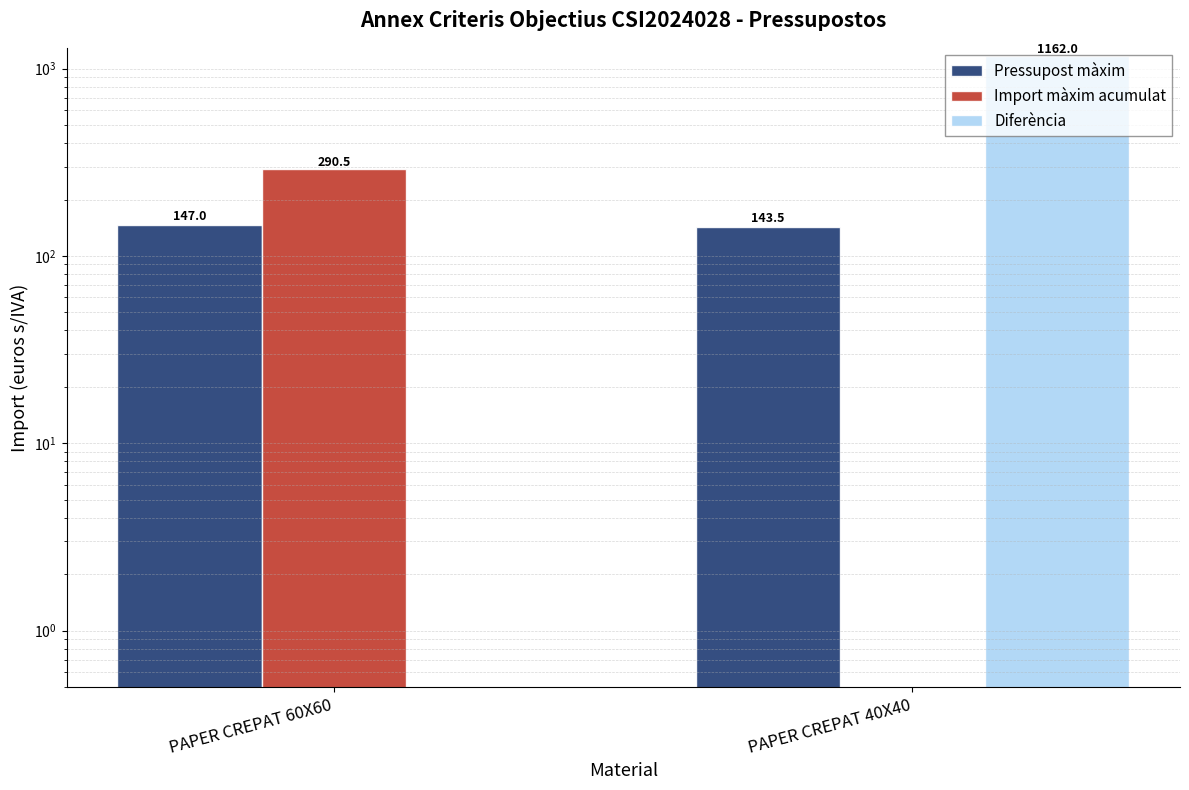

What is the sum of all Pressupost màxim values?

290.5